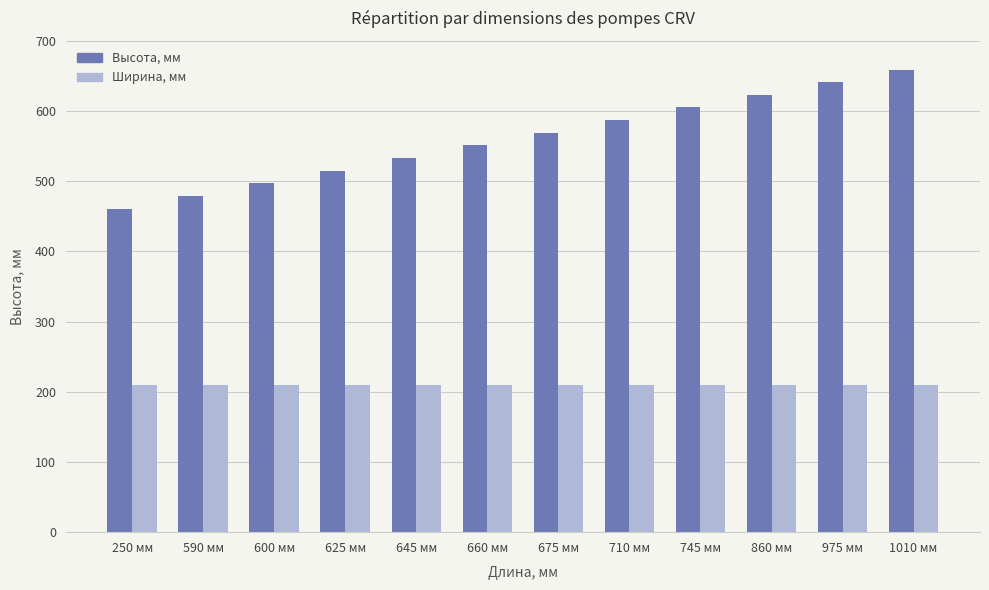

List the series in order of their overall mean, highest first.

Высота, мм, Ширина, мм